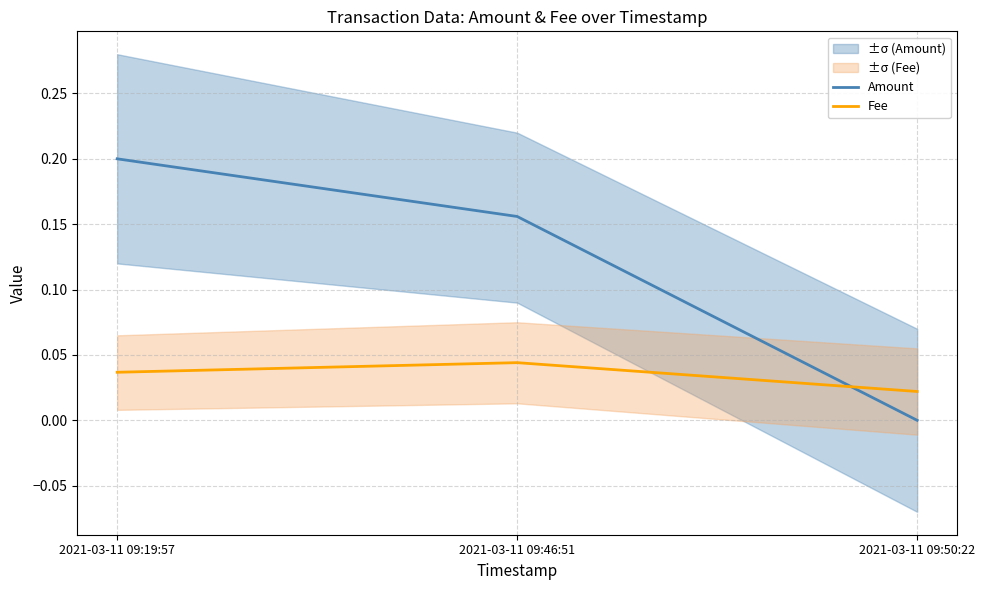

At how many categories does at least one series exceed 0?

3